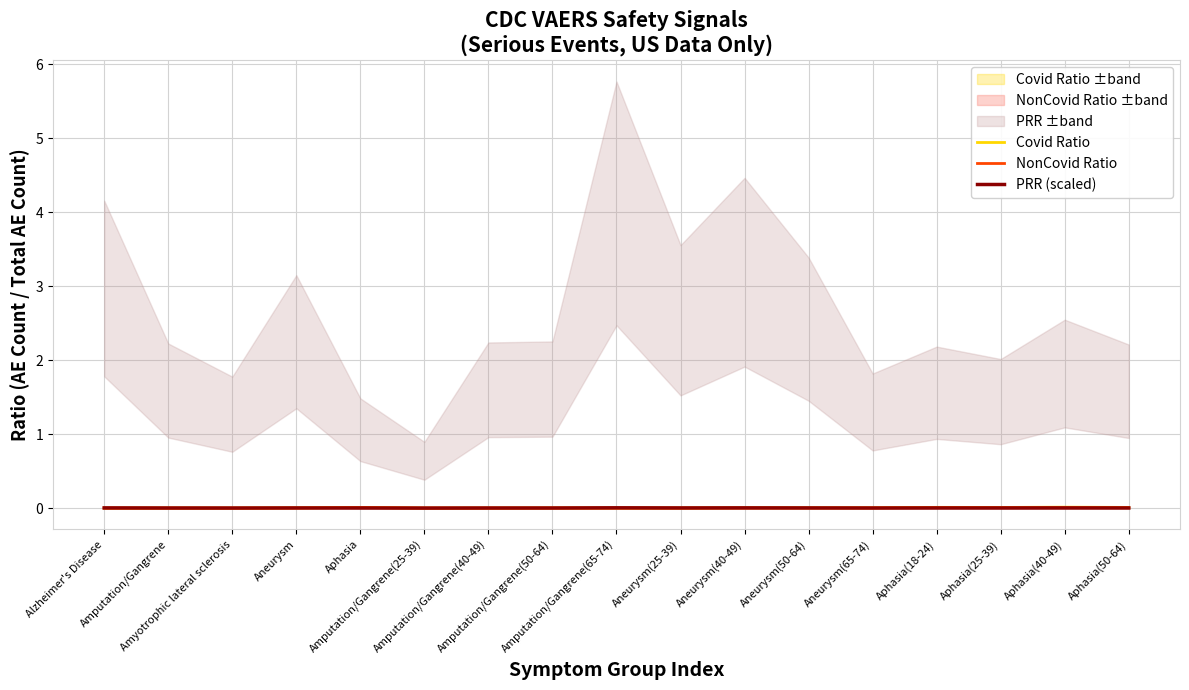

What position from the left is Amputation/Gangrene(50-64)?

8